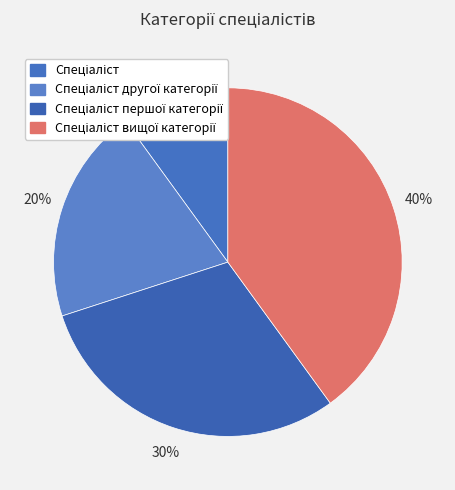

How many segments does this pie chart have?

4